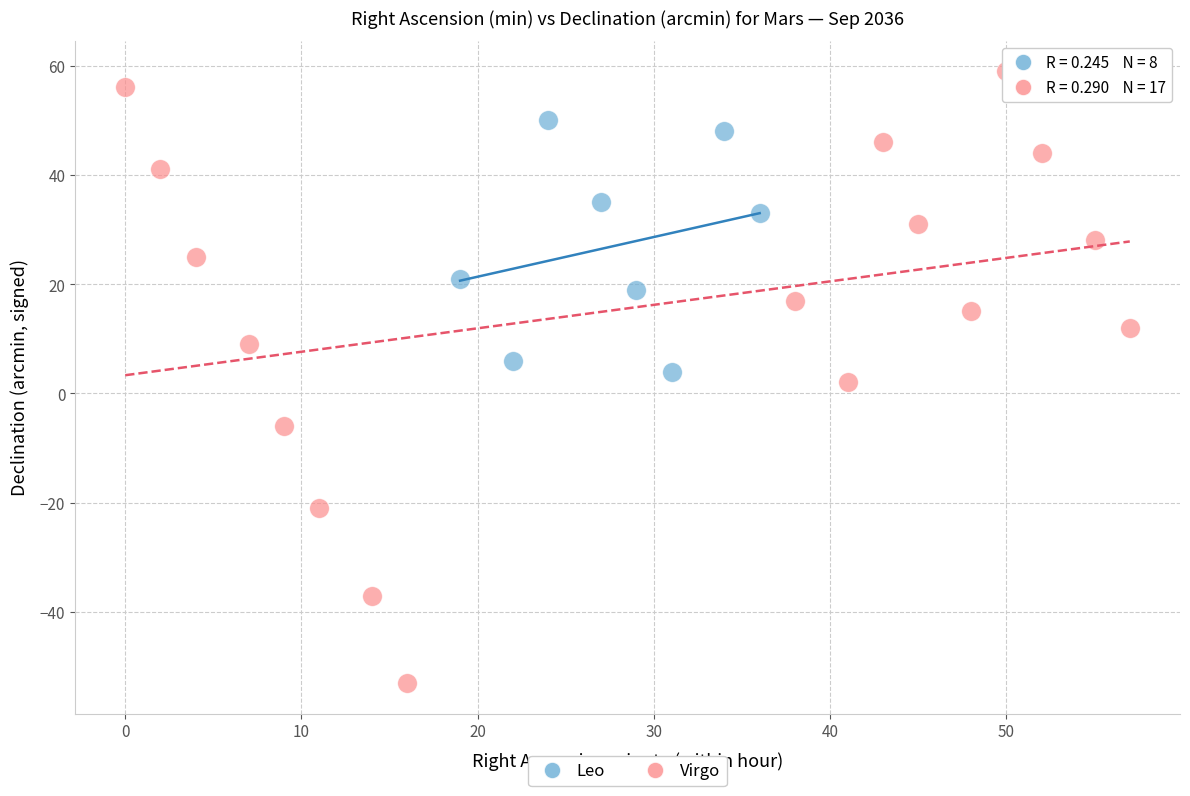

Which series has the widest spread of Y values?

Virgo